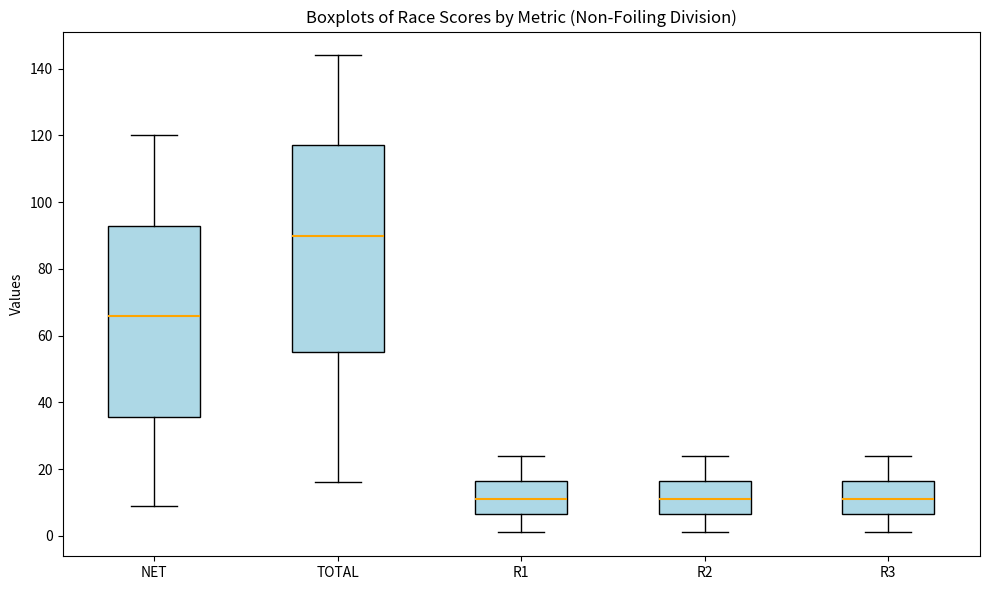

Which box is the tallest, from its lower edge to its upper edge?

TOTAL